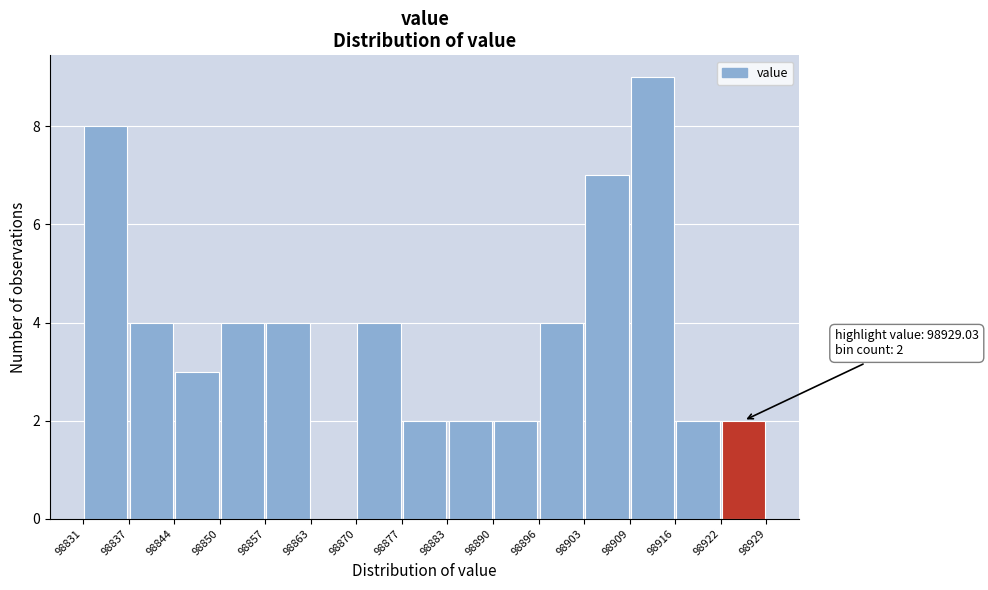

Which range on the x-axis has the tallest bar?

98909 to 98916